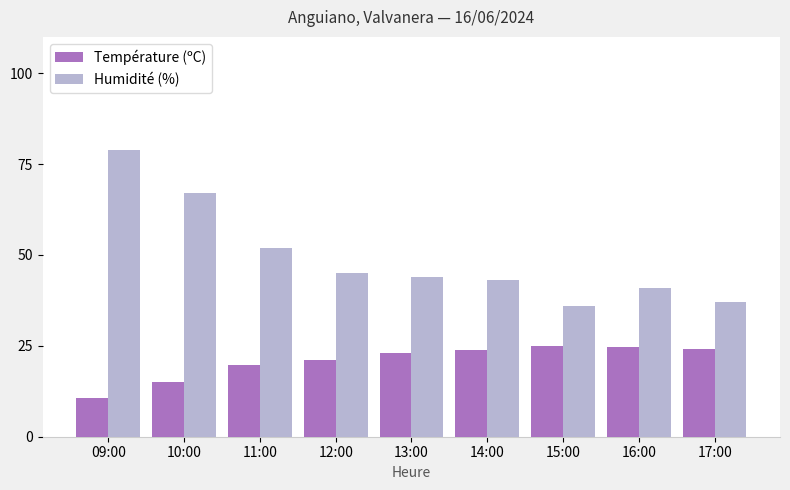

Does the chart contain stacked bars?

No